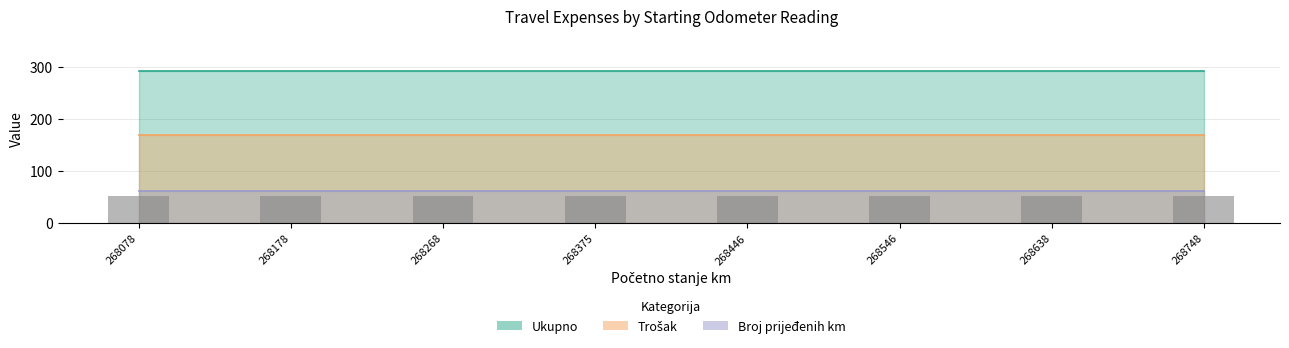

Reading left to right, what are all the values shown in this chart?

Broj prijeđenih km: 61	61	61	61	61	61	61	61
Trošak: 170	170	170	170	170	170	170	170
Ukupno: 292	292	292	292	292	292	292	292